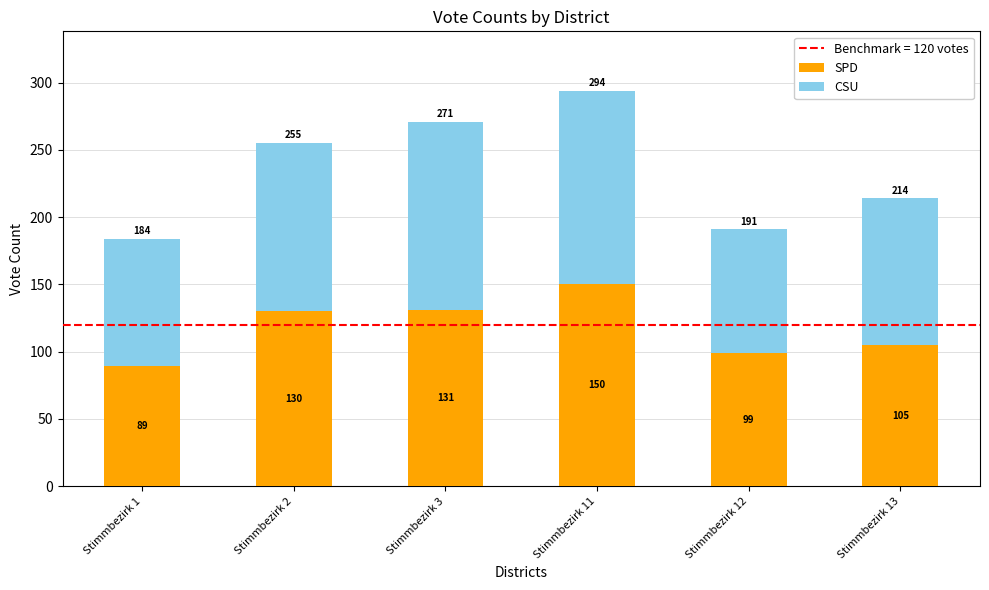

Reading left to right, list the values for the SPD series.

89	130	131	150	99	105